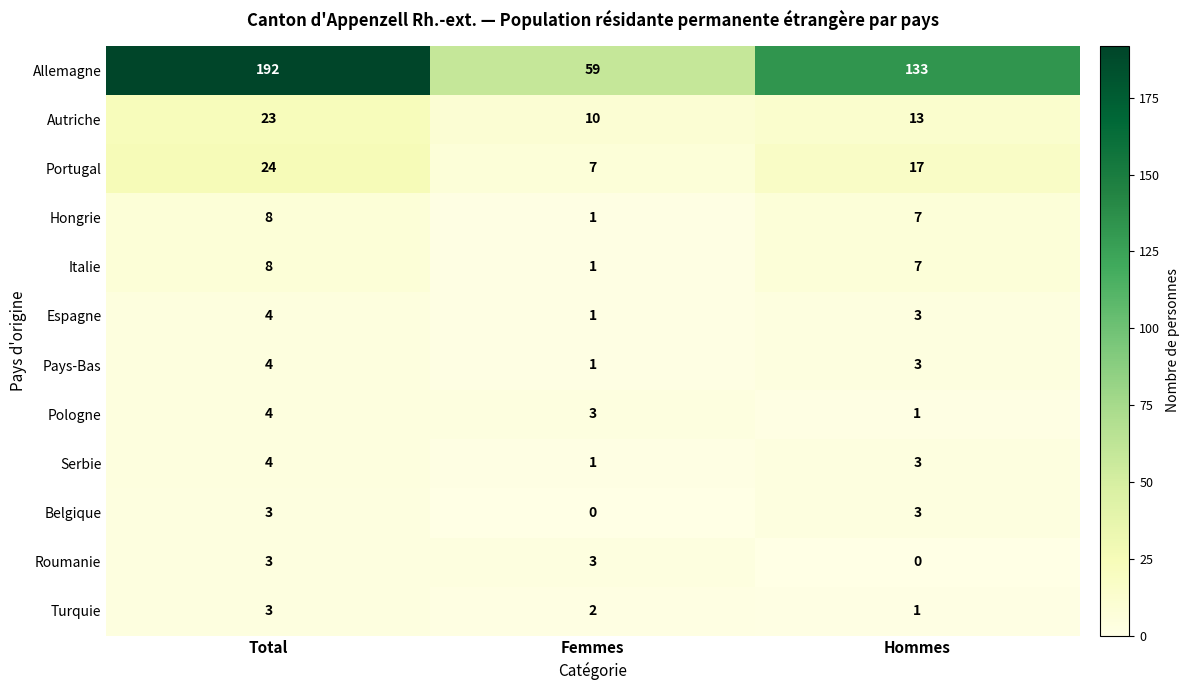

List the labels in order of Turquie value, largest first.

Total, Femmes, Hommes